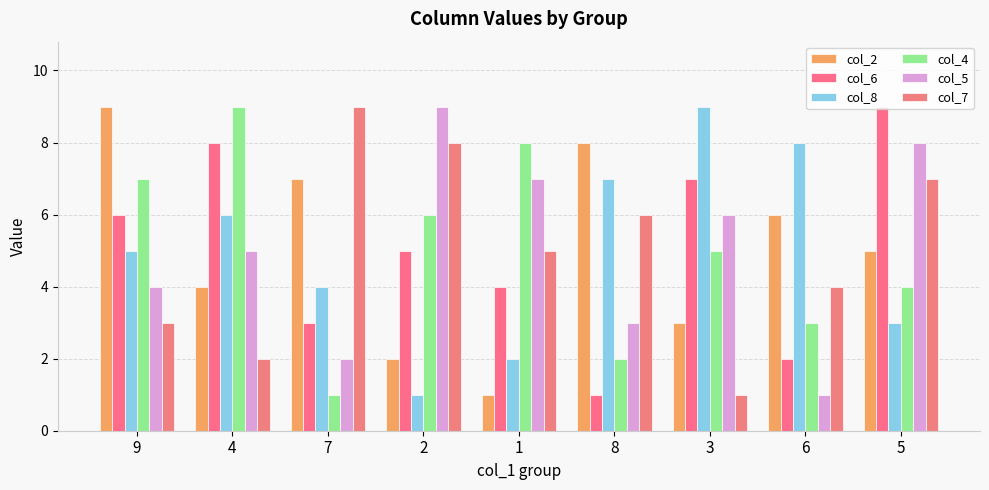

How many bars are there in total?

54